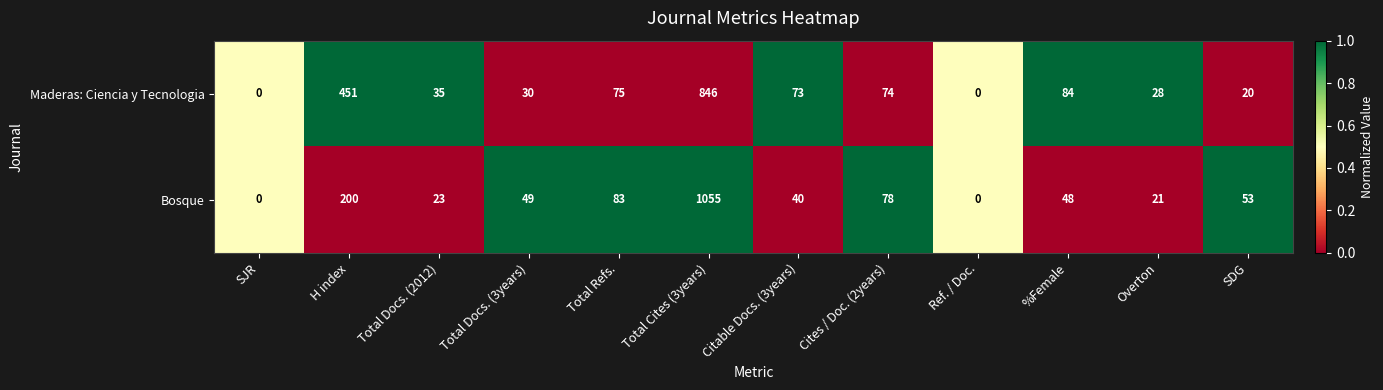

Rank the series at Total Refs. from highest to lowest value.

Bosque, Maderas: Ciencia y Tecnologia